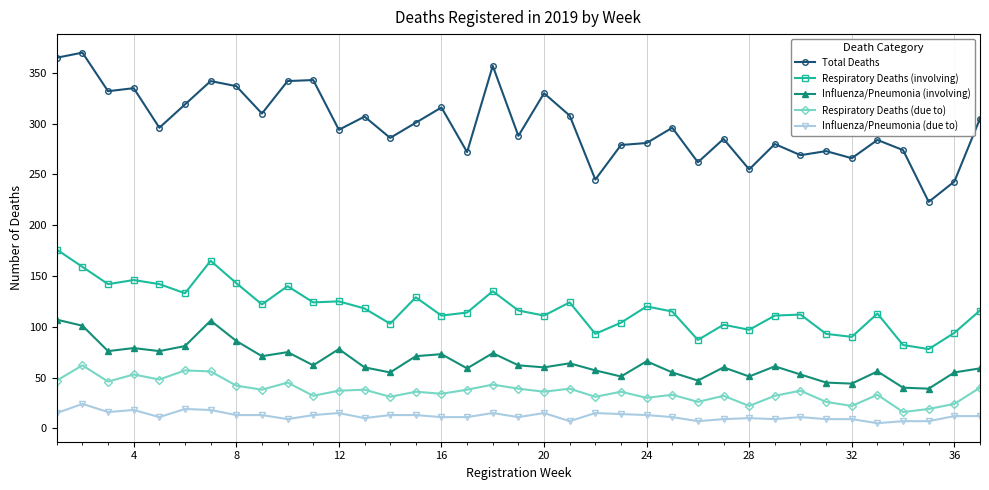

List the series in order of their peak value, lowest first.

Influenza/Pneumonia (due to), Respiratory Deaths (due to), Influenza/Pneumonia (involving), Respiratory Deaths (involving), Total Deaths